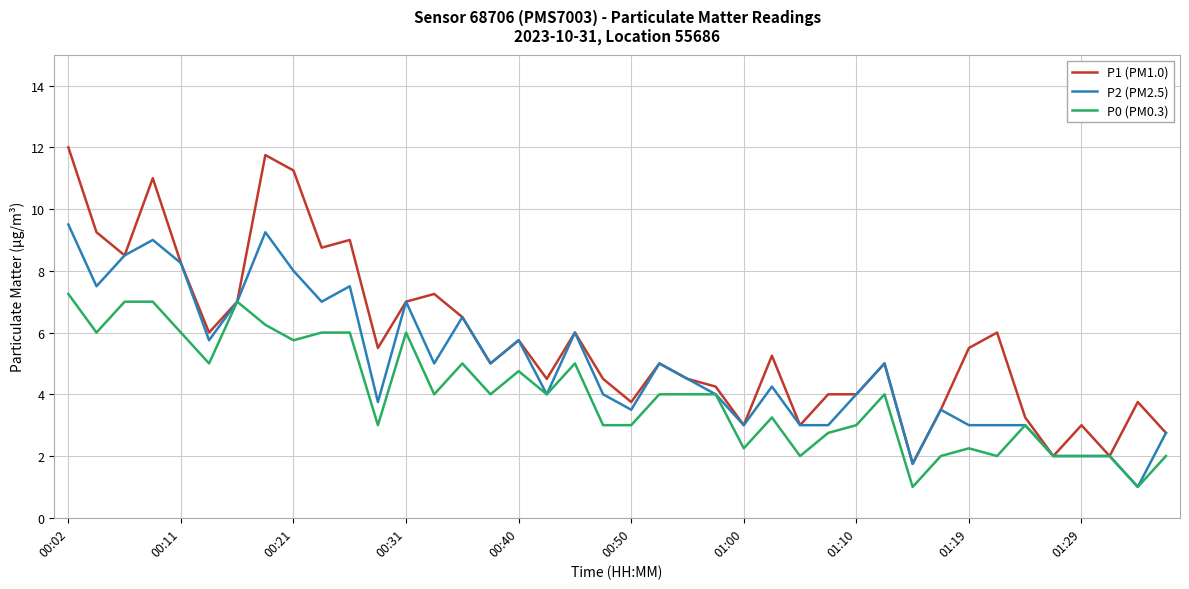

List the series in order of their peak value, highest first.

P1 (PM1.0), P2 (PM2.5), P0 (PM0.3)